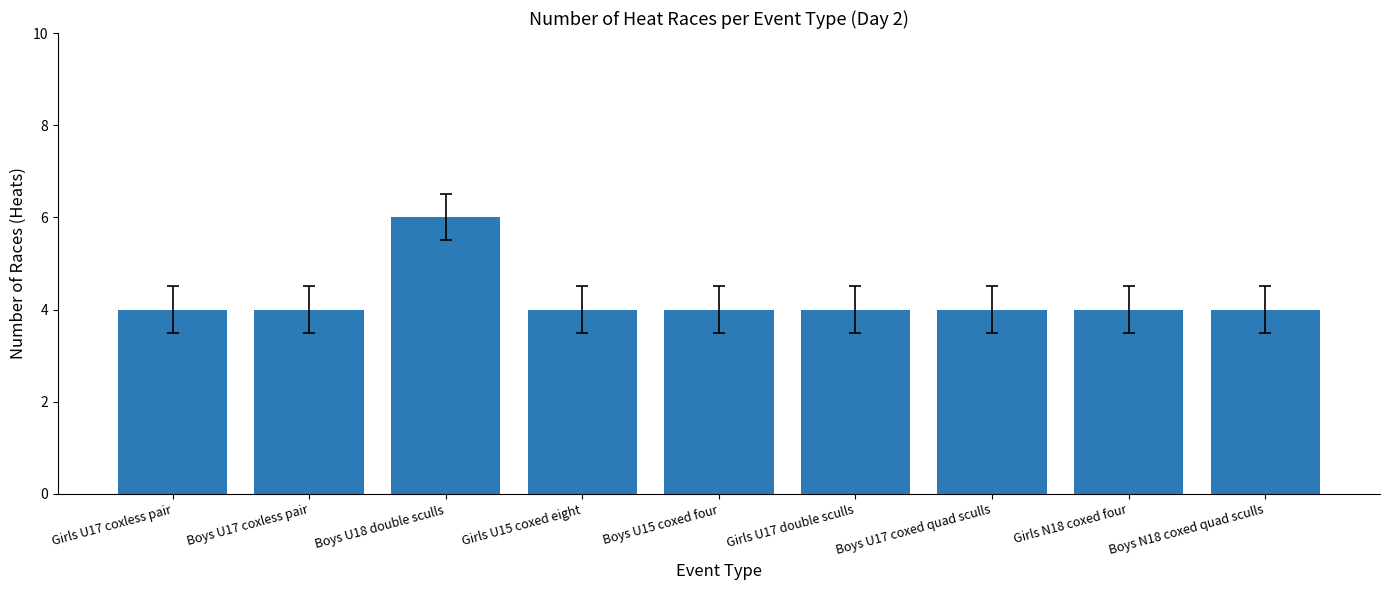

Is it true that the value at Boys N18 coxed quad sculls is 2?

False